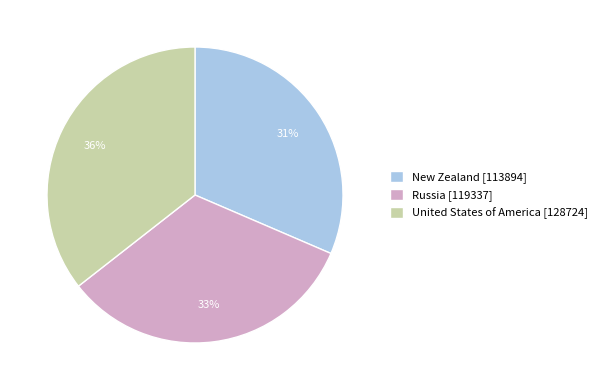

To the nearest percent, what is the combined percentage of Russia and New Zealand?

64%